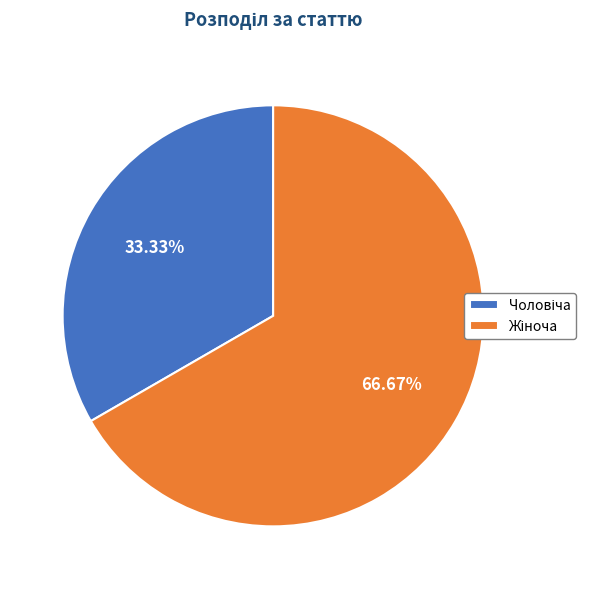

Is there any slice that represents more than half of the pie?

Yes